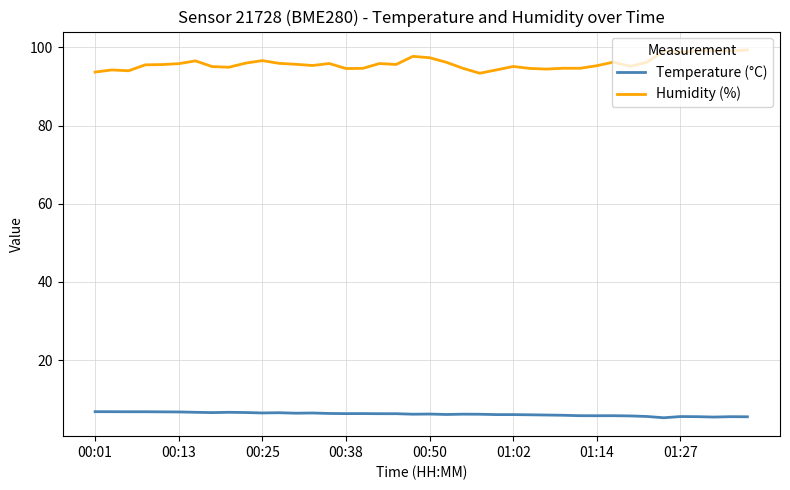

True or false: Humidity (%) and Temperature (°C) intersect in this chart.

False